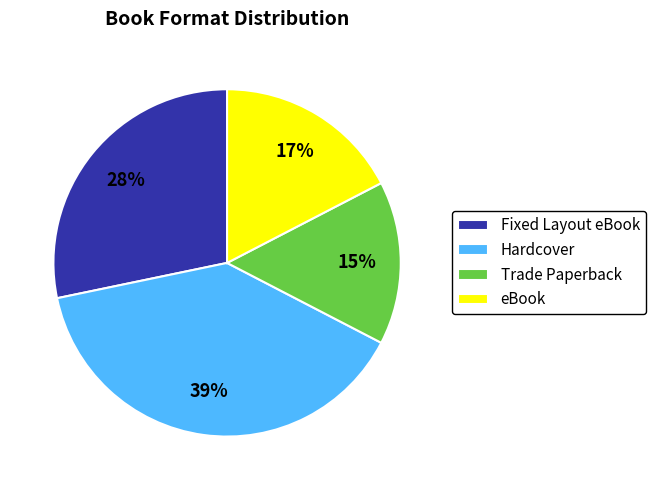

Does any single category account for the majority?

No